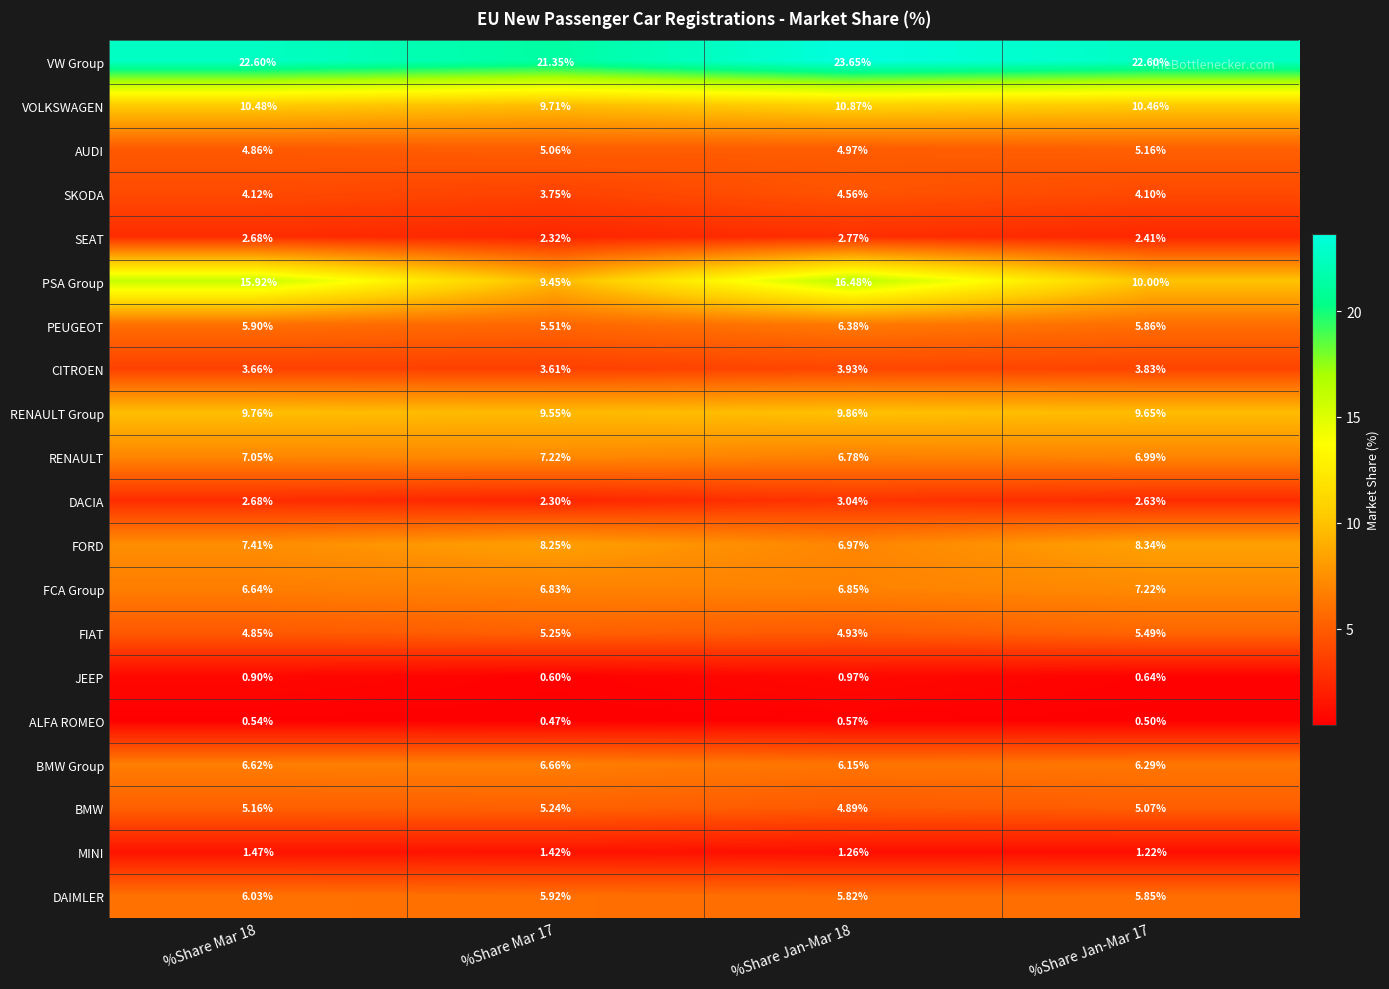

Which series has the largest total across all categories?

VW Group